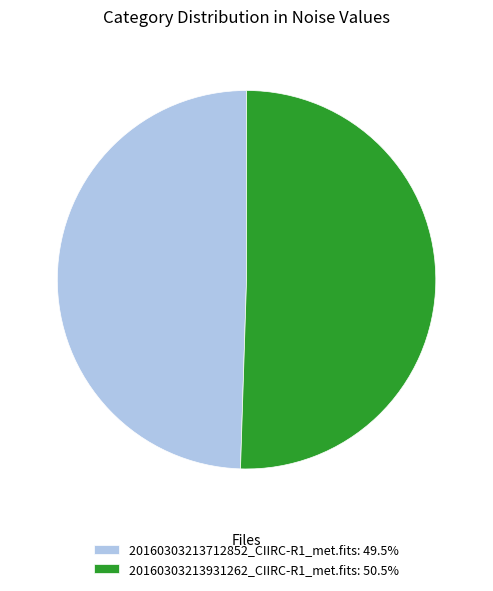

Do 20160303213712852_CIIRC-R1_met.fits: 49.5% and 20160303213931262_CIIRC-R1_met.fits: 50.5% together represent more than half of the pie?

Yes